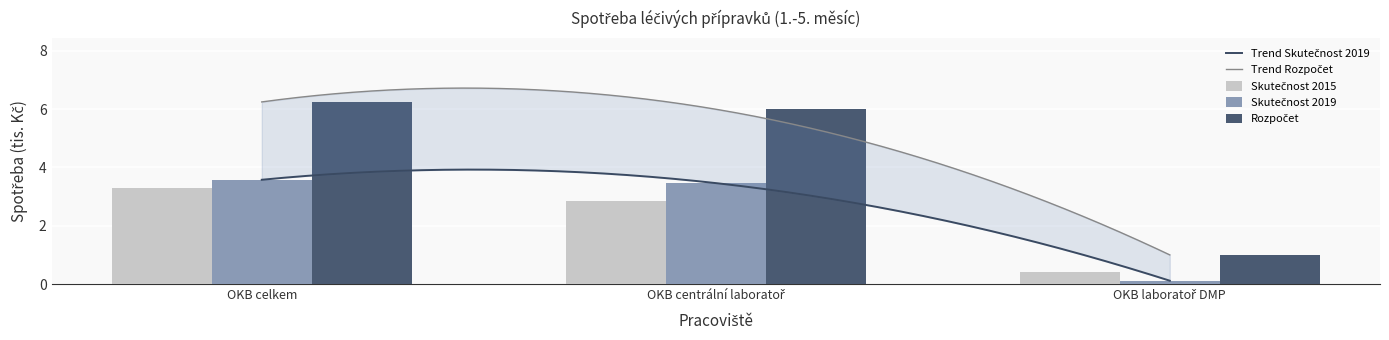

What is the label of the 2nd bar from the right?

OKB centrální laboratoř